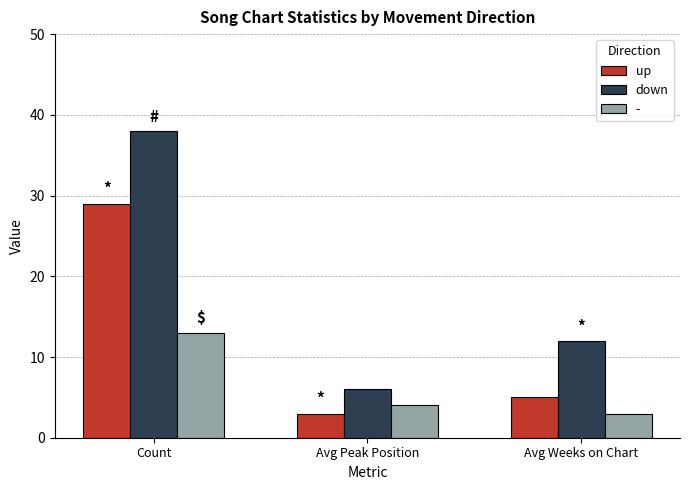

List the series in order of their overall mean, highest first.

down, up, -